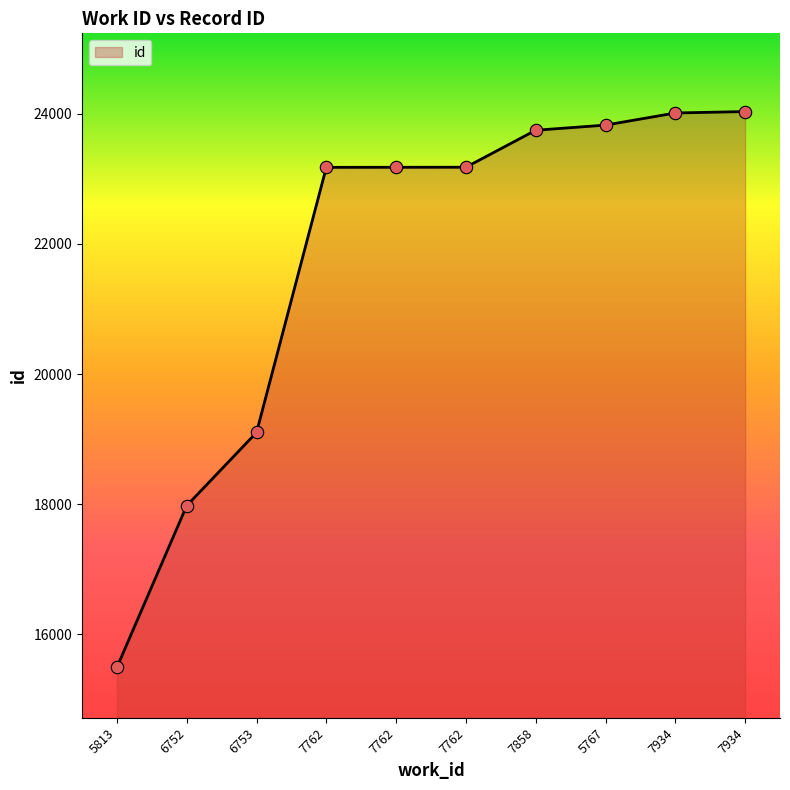

Which has a higher value, 7934 or 6753?

7934